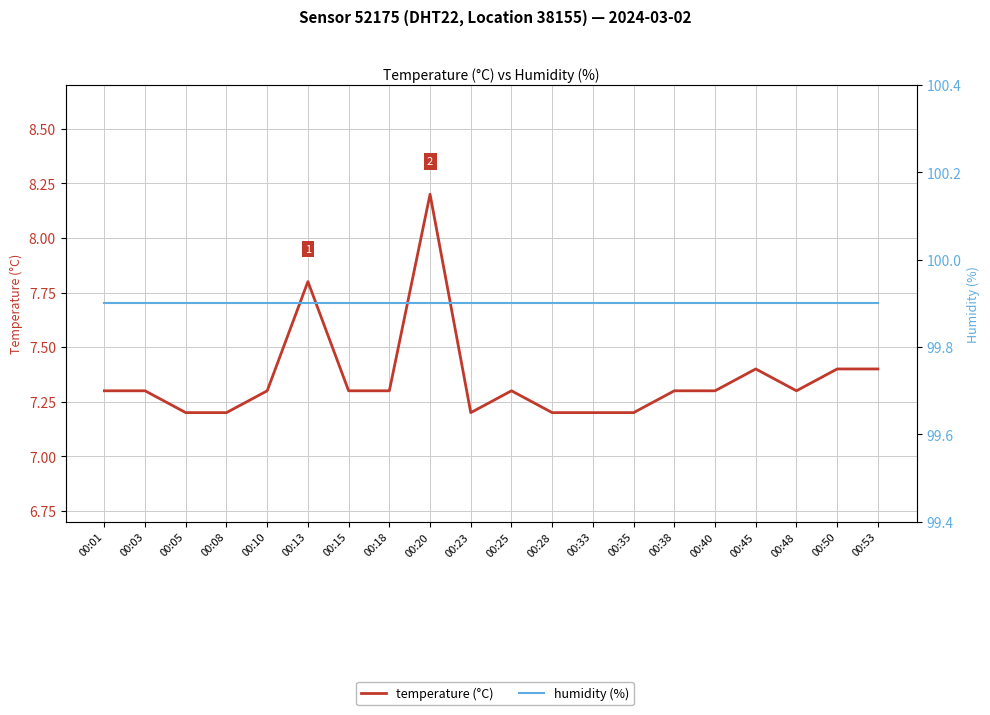

Reading left to right, extract all data points from this chart.

temperature: 7.3	7.3	7.2	7.2	7.3	7.8	7.3	7.3	8.2	7.2	7.3	7.2	7.2	7.2	7.3	7.3	7.4	7.3	7.4	7.4
humidity: 99.9	99.9	99.9	99.9	99.9	99.9	99.9	99.9	99.9	99.9	99.9	99.9	99.9	99.9	99.9	99.9	99.9	99.9	99.9	99.9